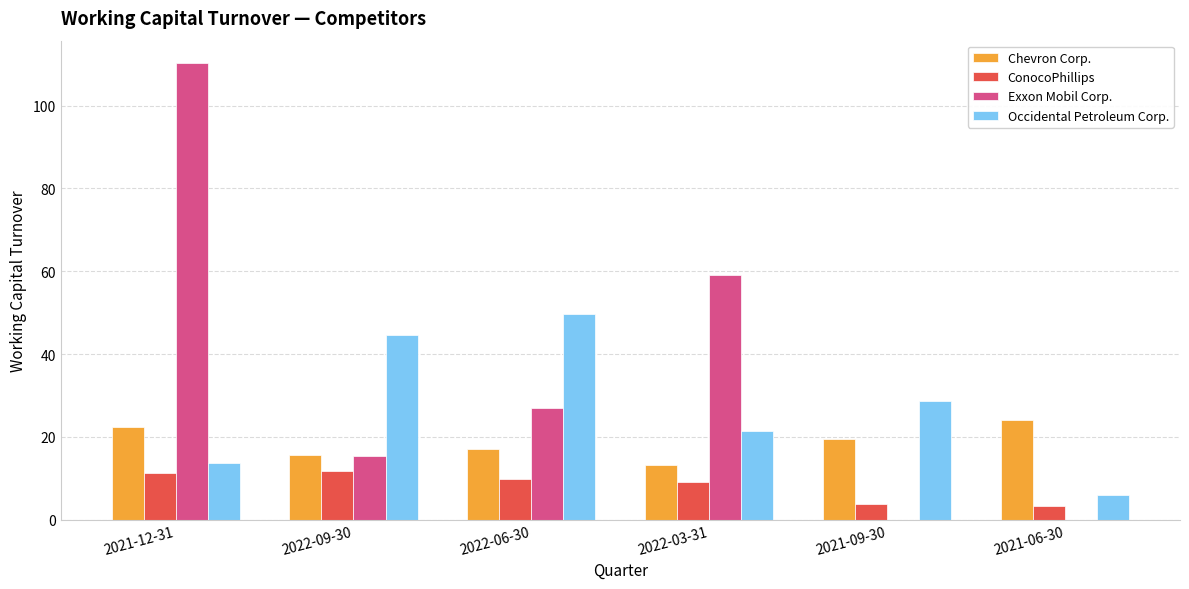

True or false: Occidental Petroleum Corp. has a value of 44.6 at 2022-09-30.

True